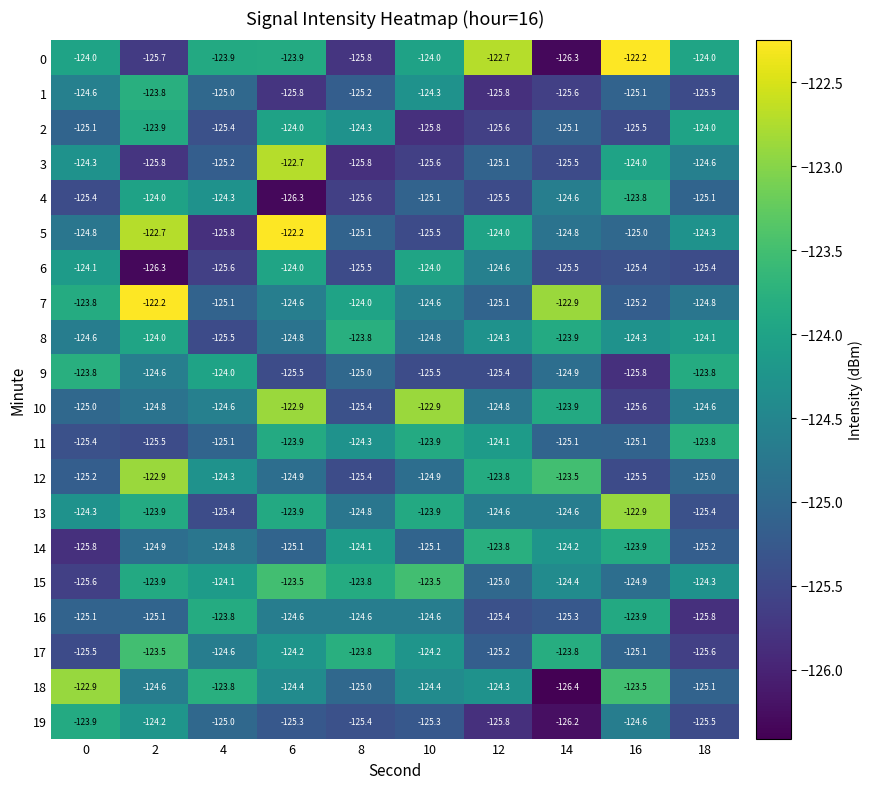

What is the average value of the 6 series?

-125.0